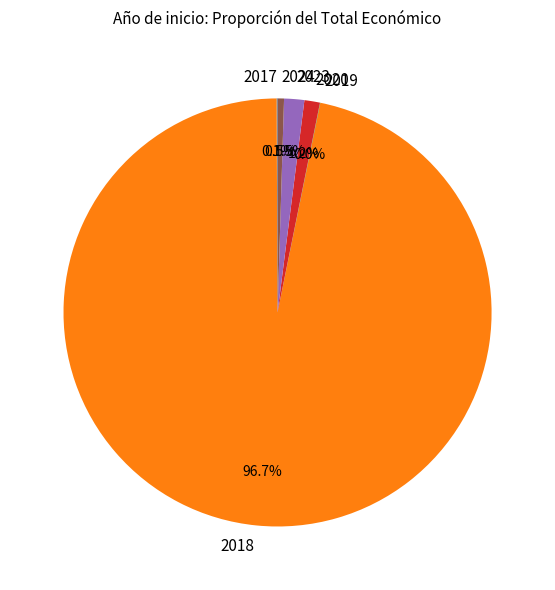

Which has a higher value, 2024 or 2020?

2020